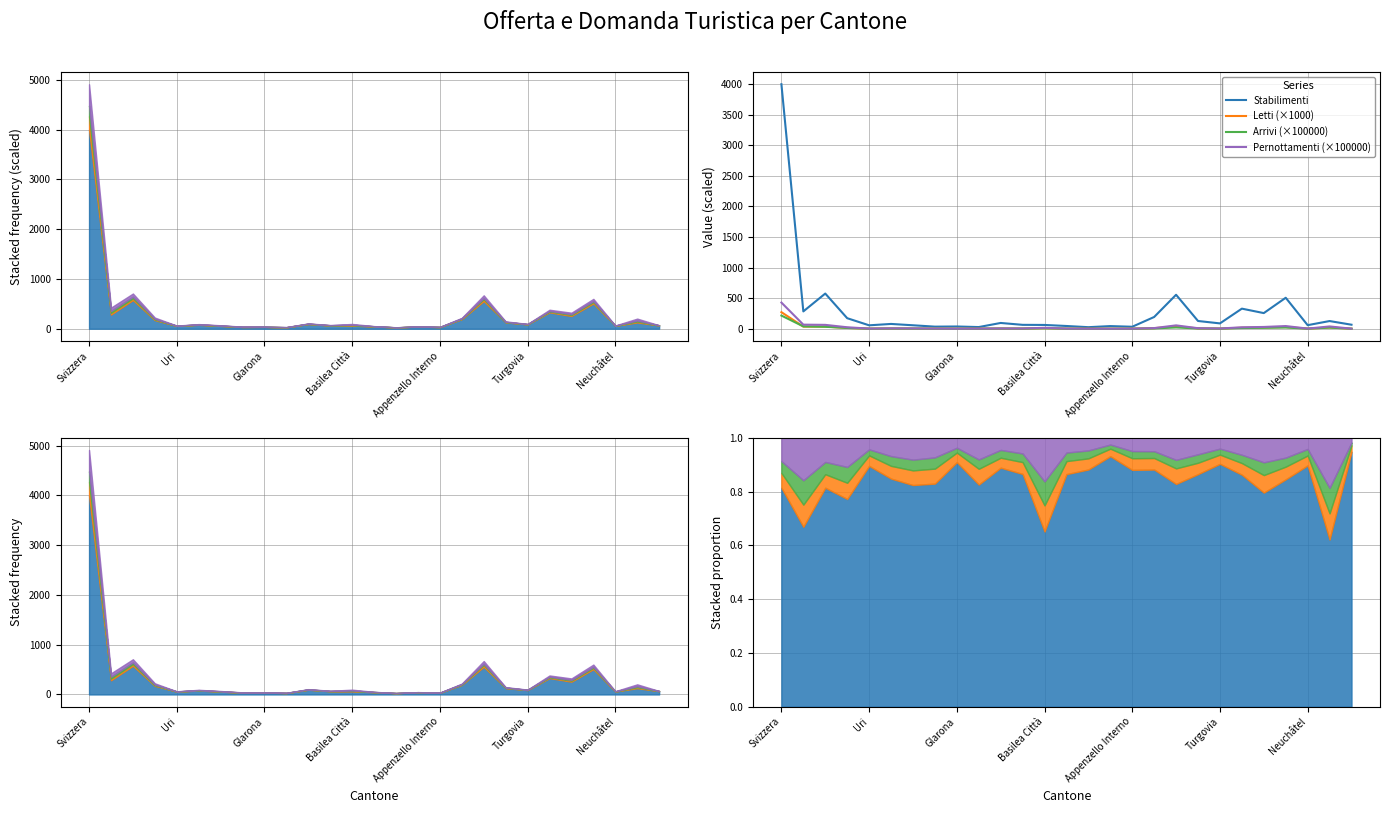

The value of Stabilimenti at 23 is 507.1. True or false?

True